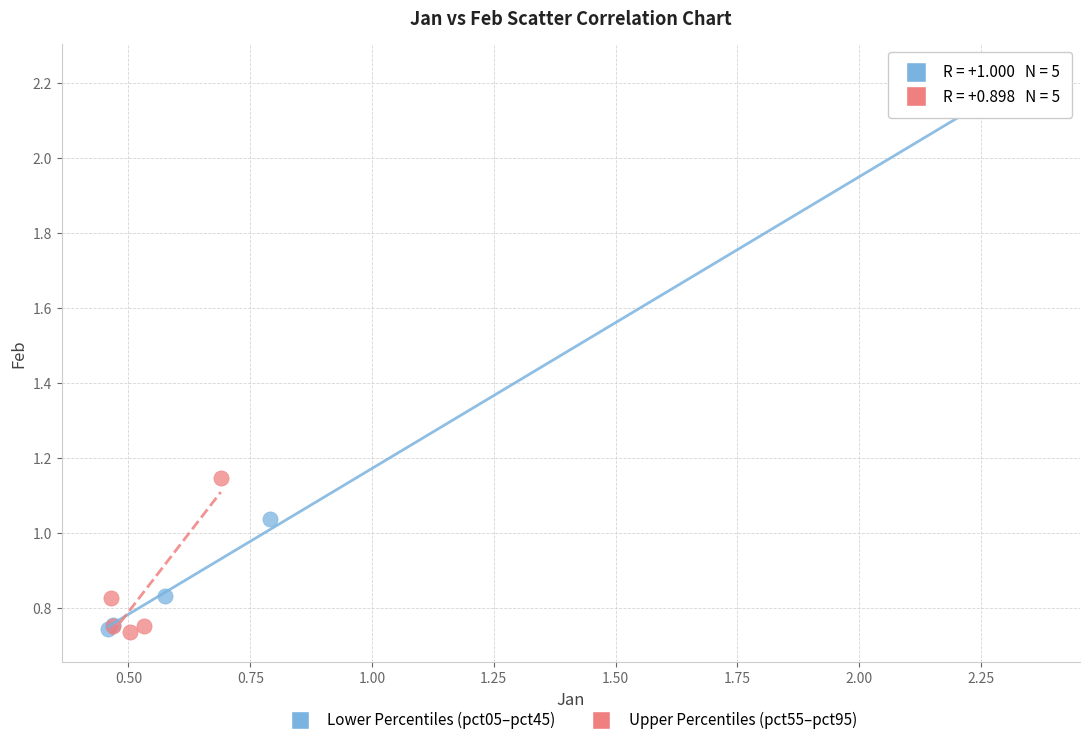

Which series has the largest Y range (max minus min)?

Lower Percentiles (pct05–pct45)